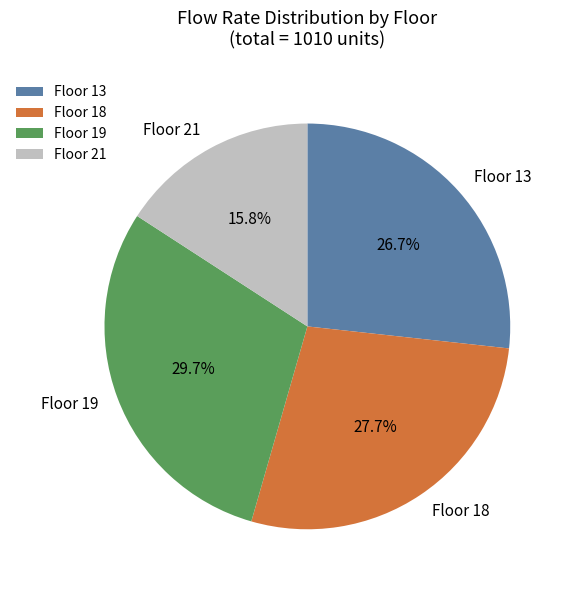

How many slices are in this pie chart?

4